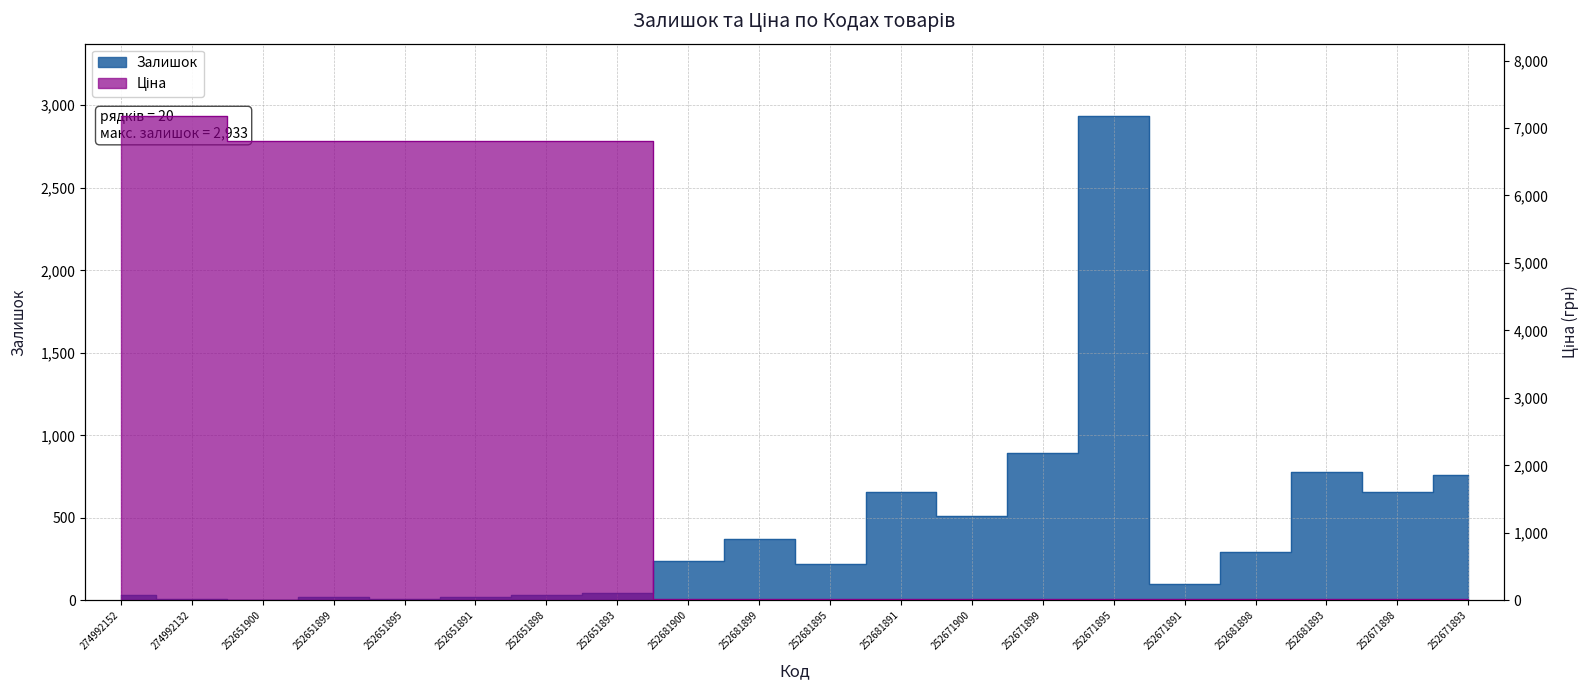

Which series ends up on top after the final intersection of Ціна and Залишок?

Залишок